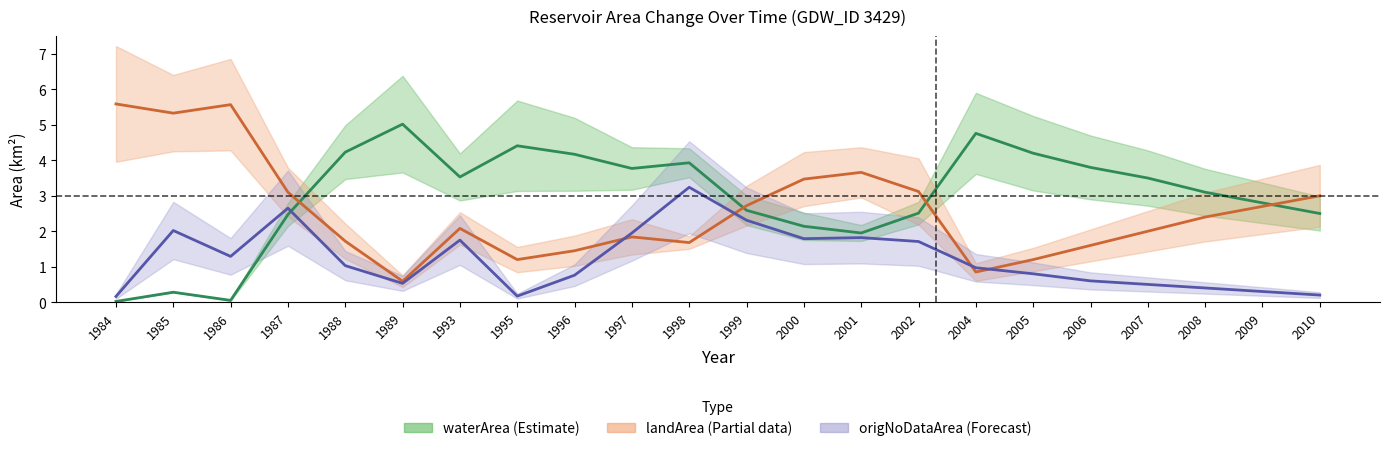

Rank the categories by landArea value from lowest to highest.

1989, 2004, 1995, 2005, 1996, 2006, 1998, 1988, 1997, 2007, 1993, 2008, 2009, 1999, 2010, 1987, 2002, 2000, 2001, 1985, 1986, 1984